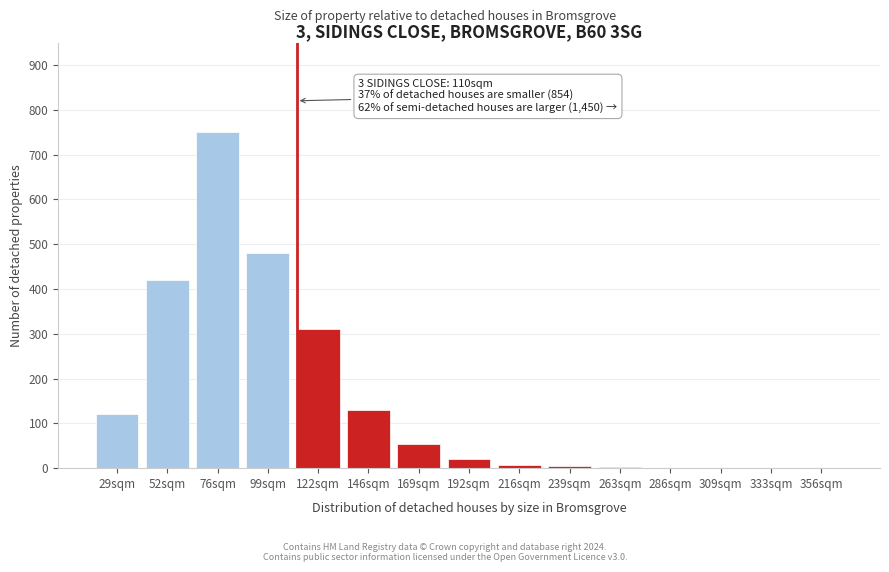

Where is the data nearest to the value 375?

52sqm